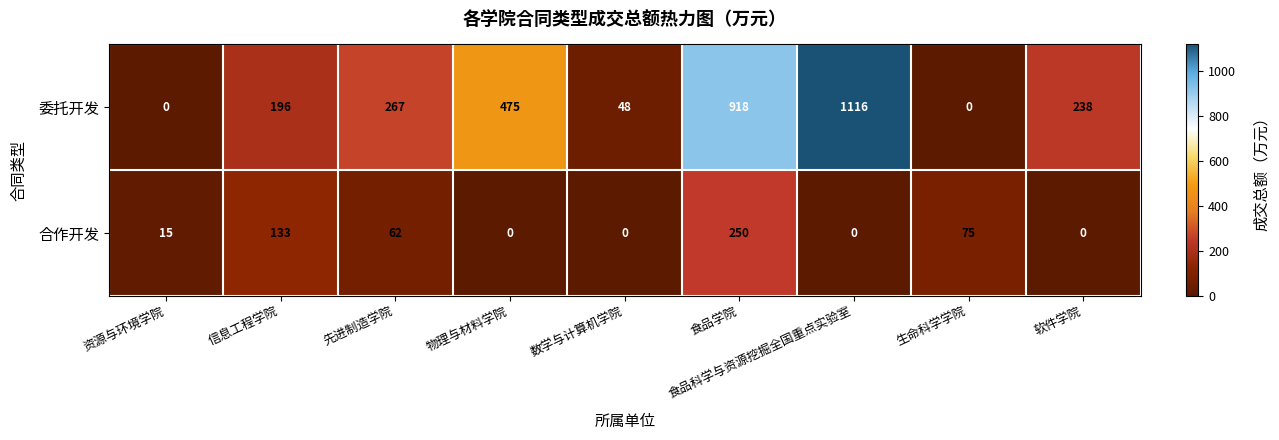

What is the sum of all 合作开发 values?

535